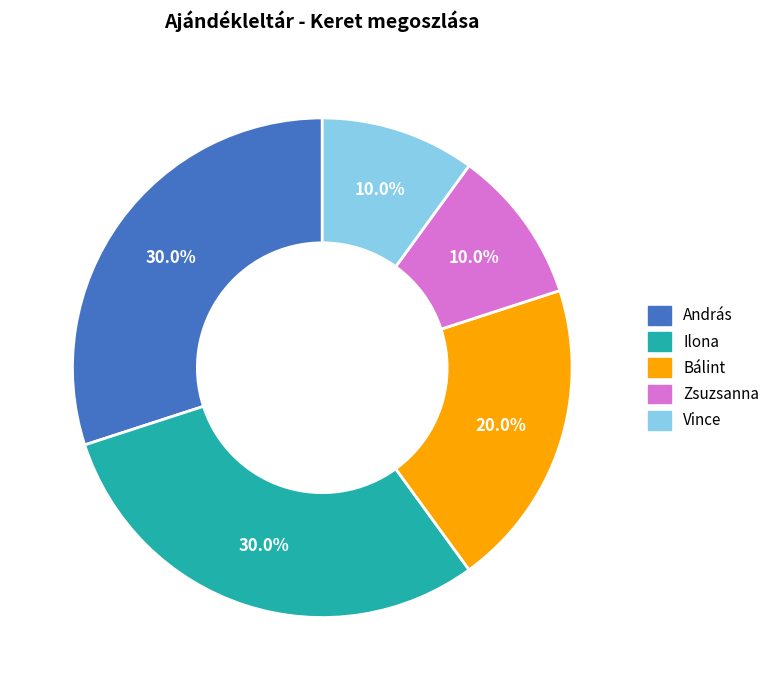

To the nearest percent, what is the average slice percentage?

20%